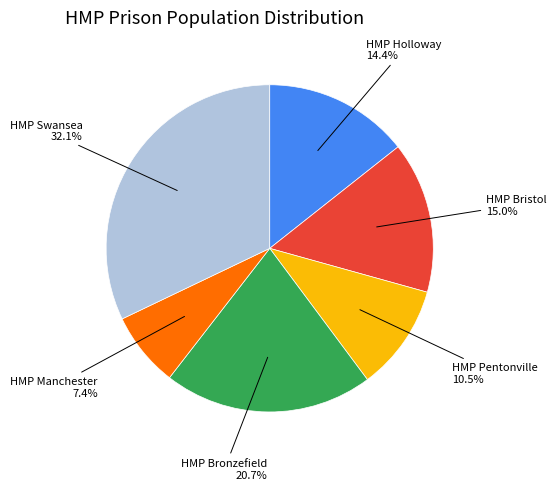

Does any single category account for the majority?

No